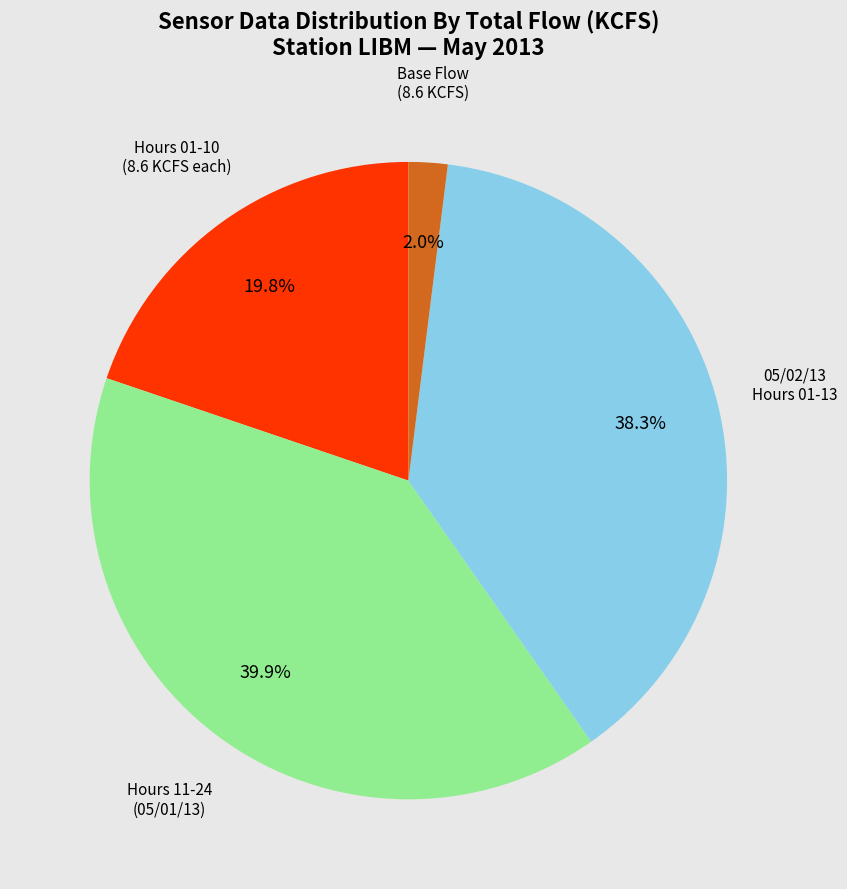

Is there a majority slice in this chart?

No